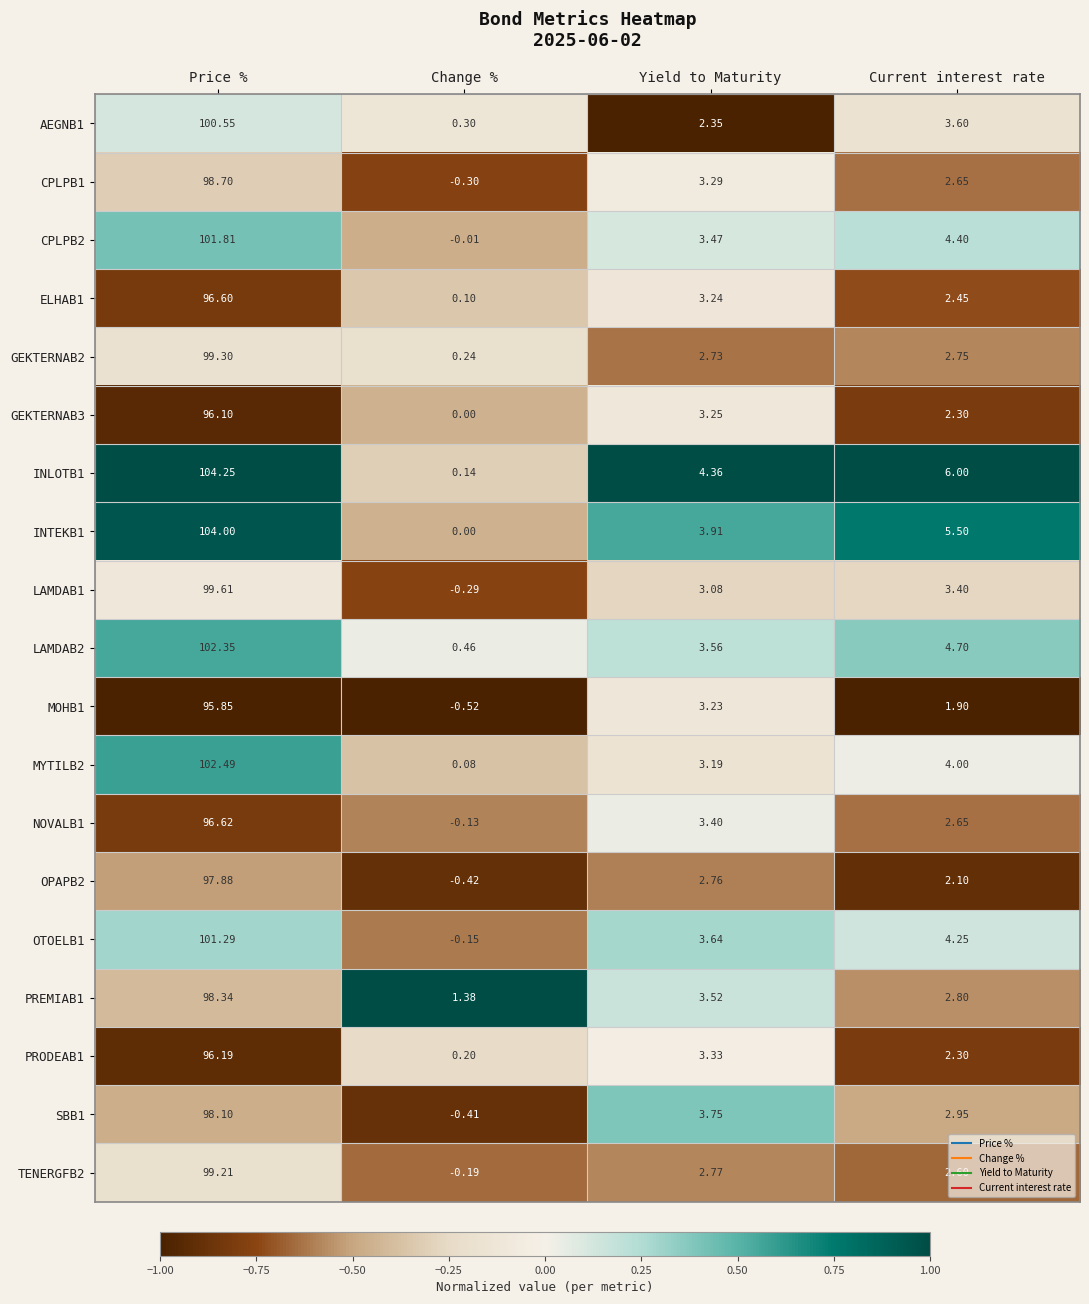

Which category has the highest value in the MOHB1 series?

Price %